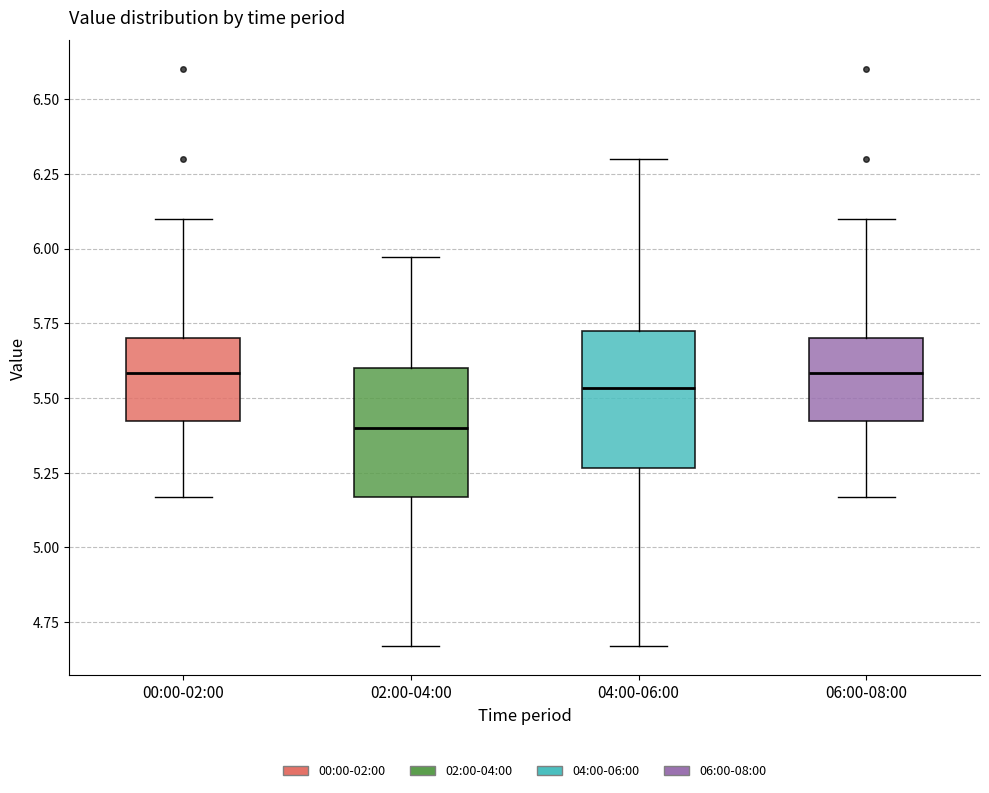

Reading left to right, read every box against the y-axis: the position of its median line, the range the box covers, and the ends of its whiskers. The values are not printed on the chart, so give them approximately, as read against the axis.

00:00-02:00: median 5.60, box 5.40 to 5.70, whiskers 5.15 to 6.10
02:00-04:00: median 5.40, box 5.15 to 5.60, whiskers 4.65 to 5.95
04:00-06:00: median 5.55, box 5.25 to 5.75, whiskers 4.65 to 6.30
06:00-08:00: median 5.60, box 5.40 to 5.70, whiskers 5.15 to 6.10